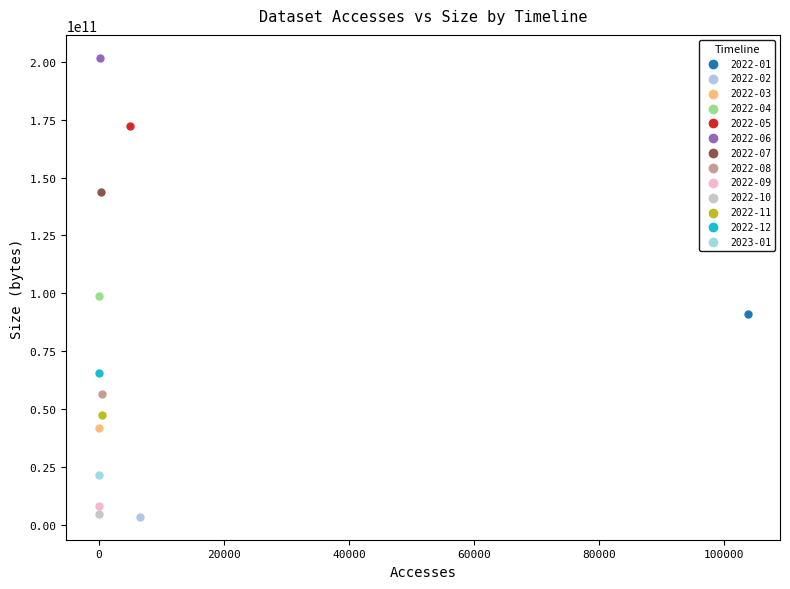

What are all the series names shown in the legend?

2022-01, 2022-02, 2022-03, 2022-04, 2022-05, 2022-06, 2022-07, 2022-08, 2022-09, 2022-10, 2022-11, 2022-12, 2023-01